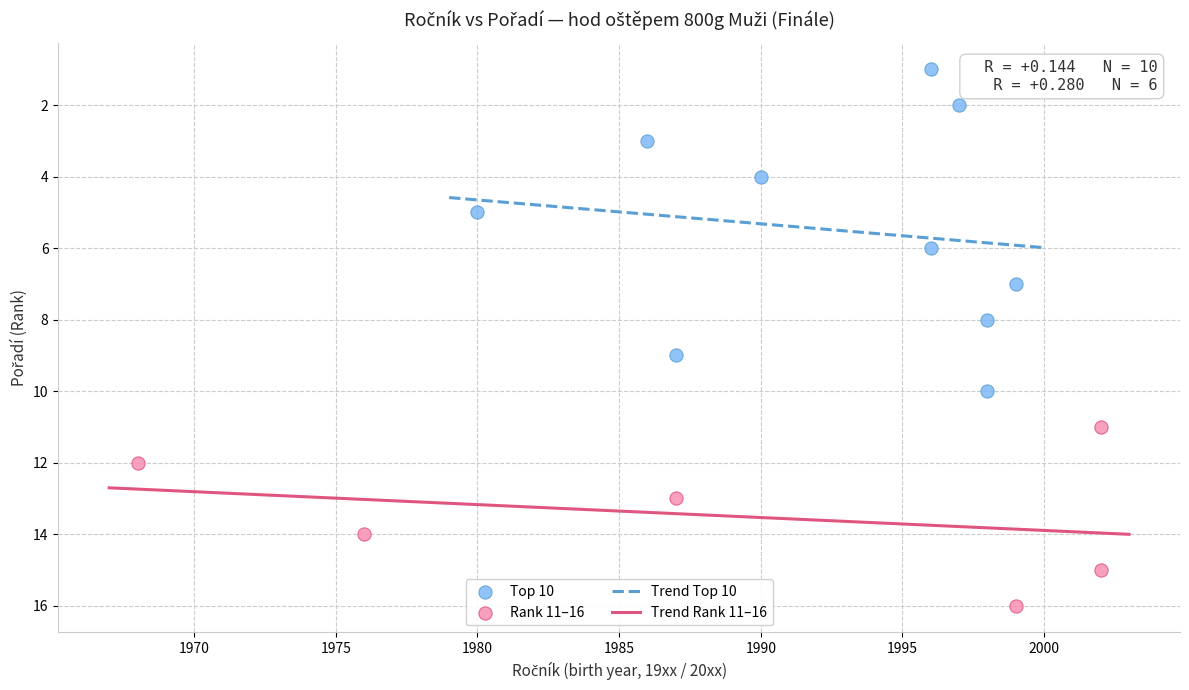

Which series reaches the maximum Y coordinate?

Rank 11–16